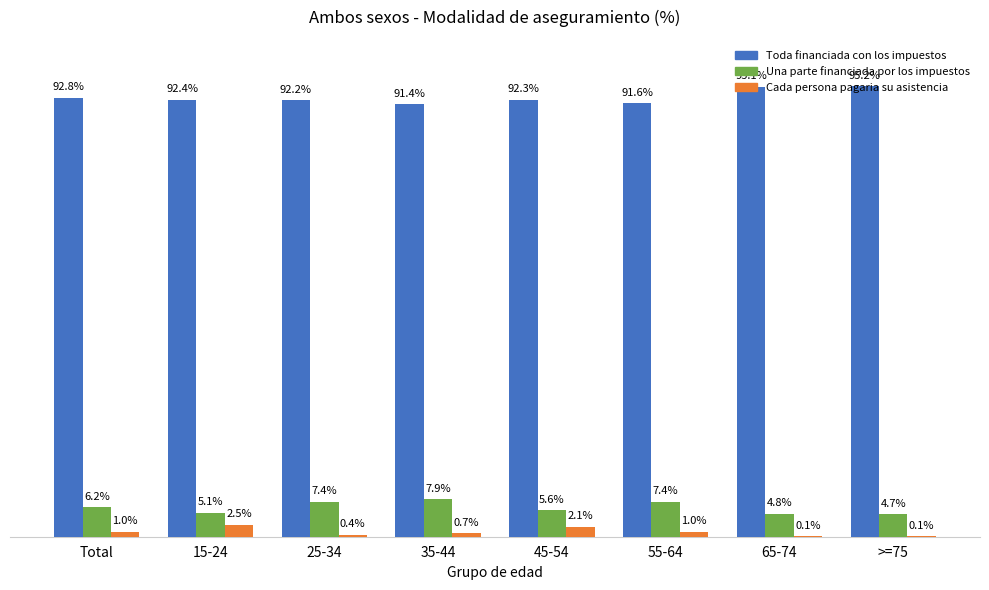

Are the bars horizontal?

No